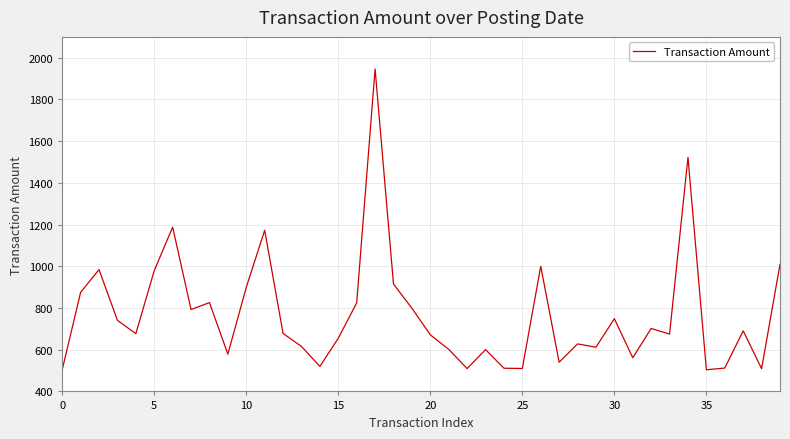

What is the smallest value displayed?

503.6